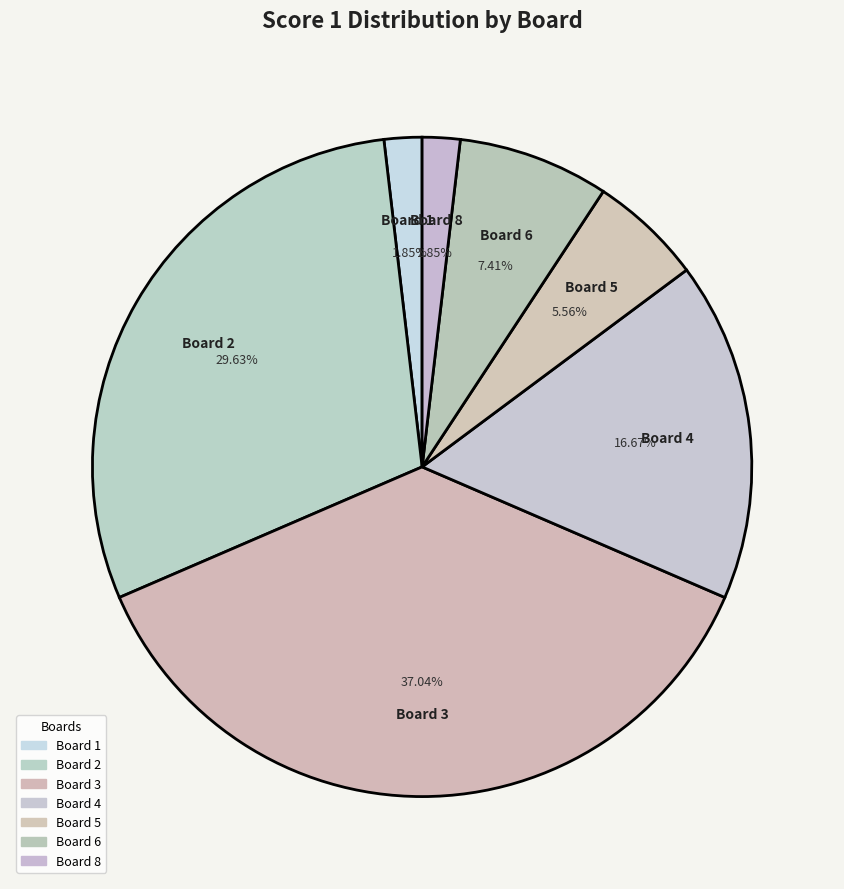

To the nearest percent, what is the average slice percentage?

14%